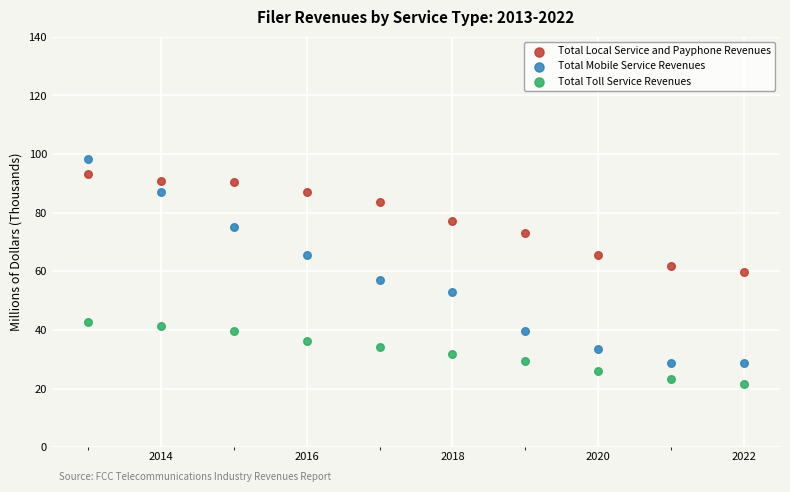

Which series has the widest spread of Y values?

Total Mobile Service Revenues